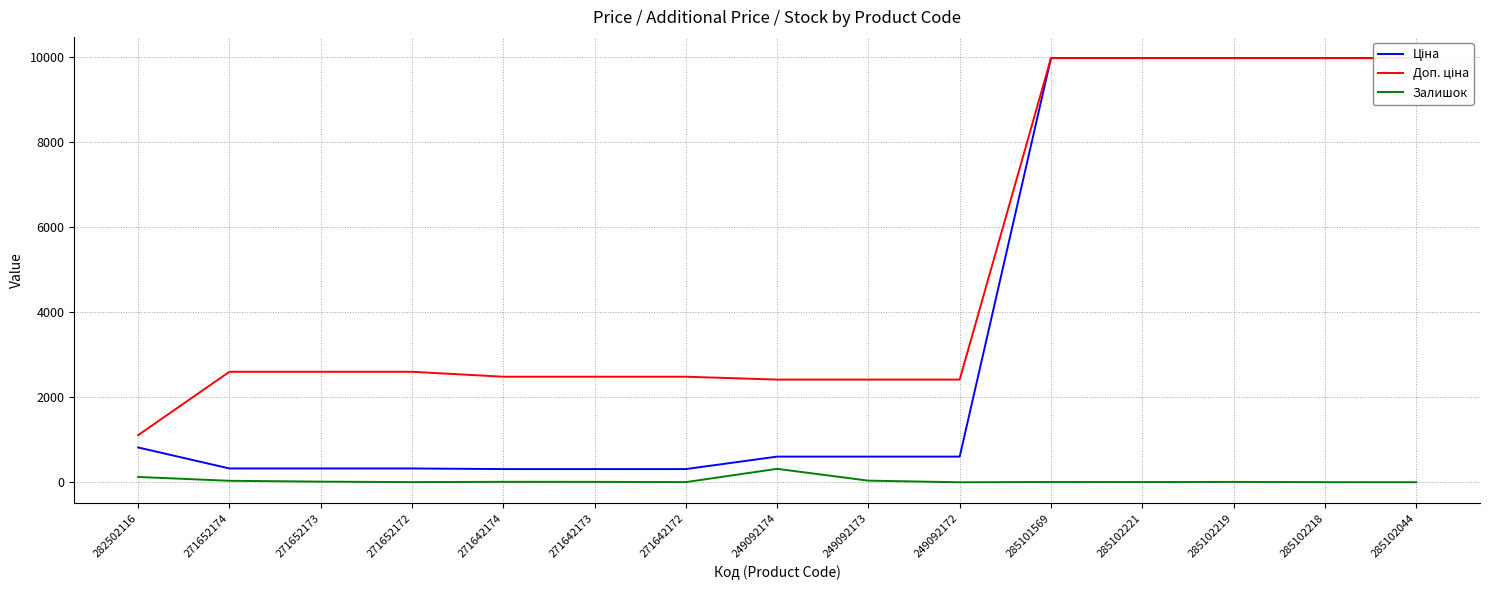

At which label is Доп. ціна closest to 5542?

271652174